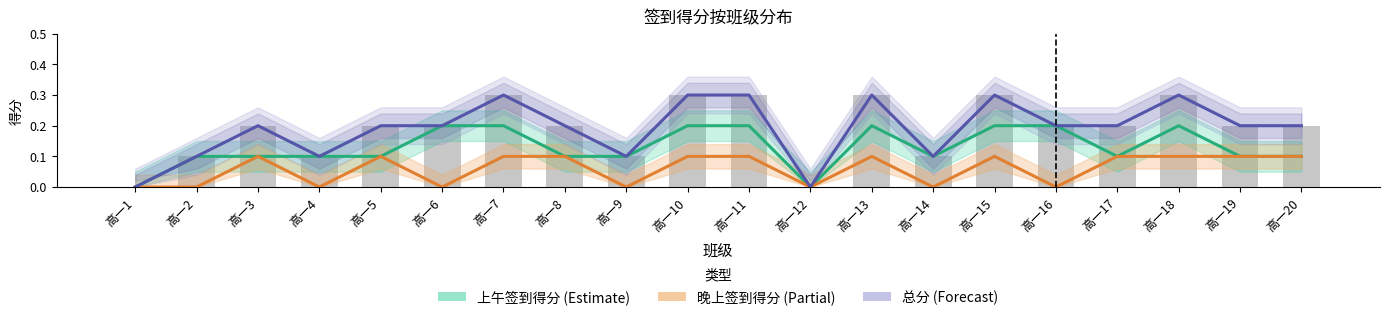

What is the value of the 上午签到得分 (Estimate) bar at the 6th from the left?

0.2